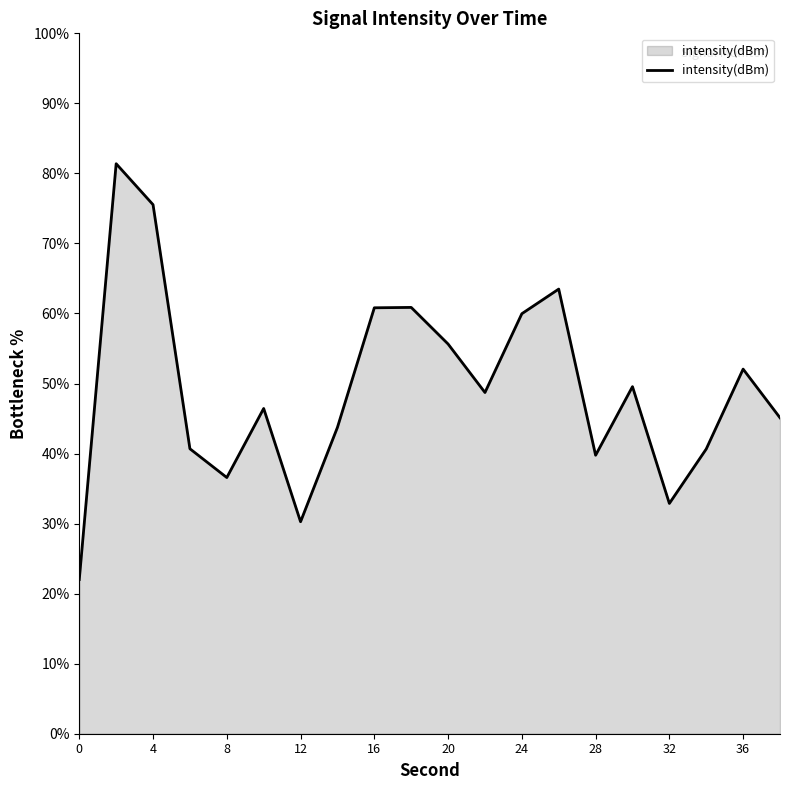

What is the smallest value displayed?

22.0